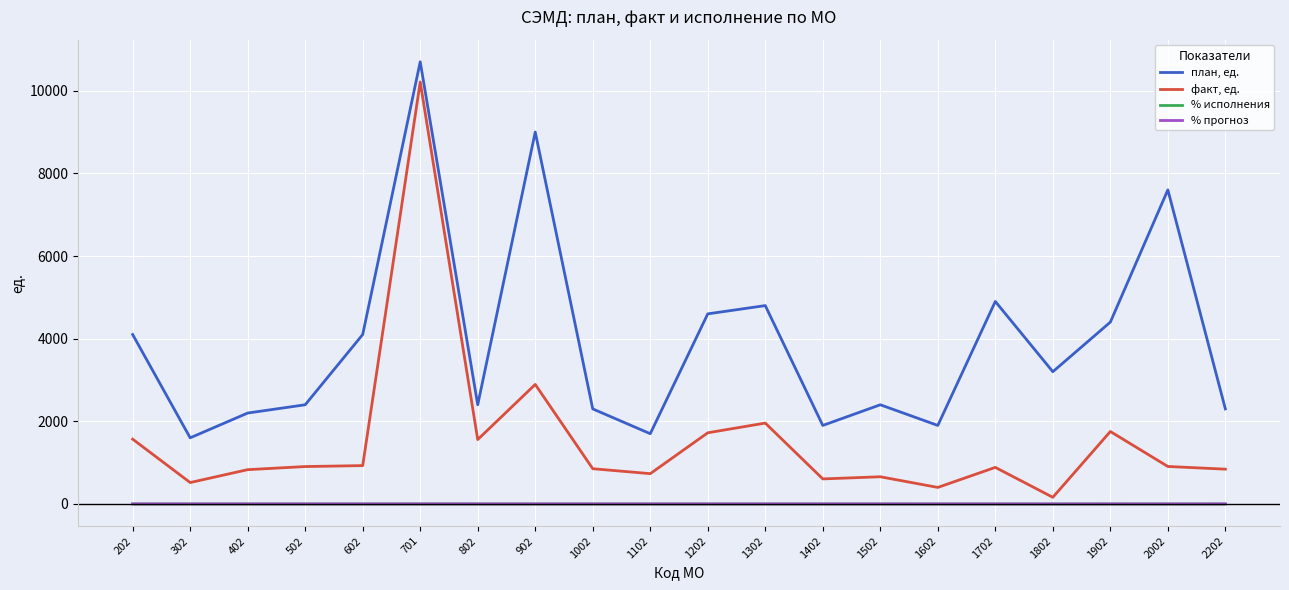

At which label does факт, ед. reach its peak?

701